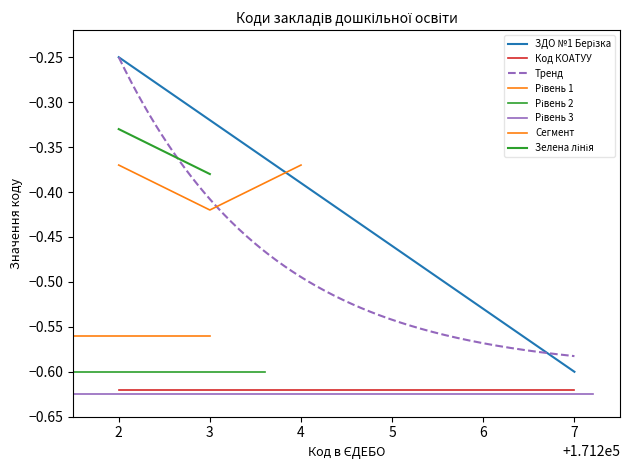

What is the value of the 3rd point from the left?

-0.4